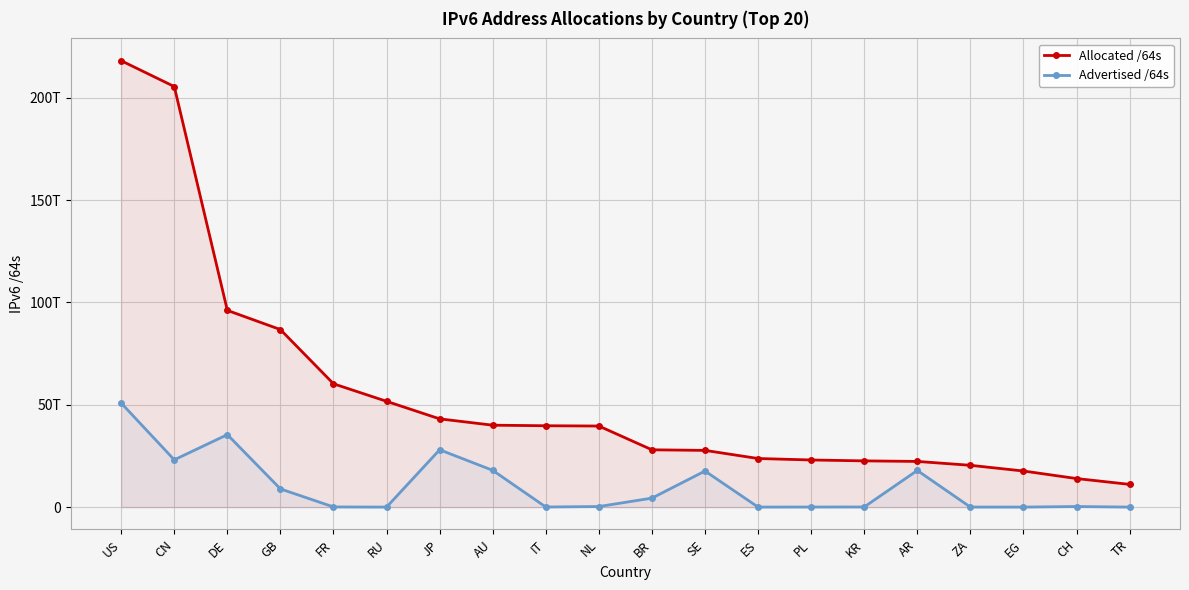

Which series has the widest spread of values?

Allocated /64s